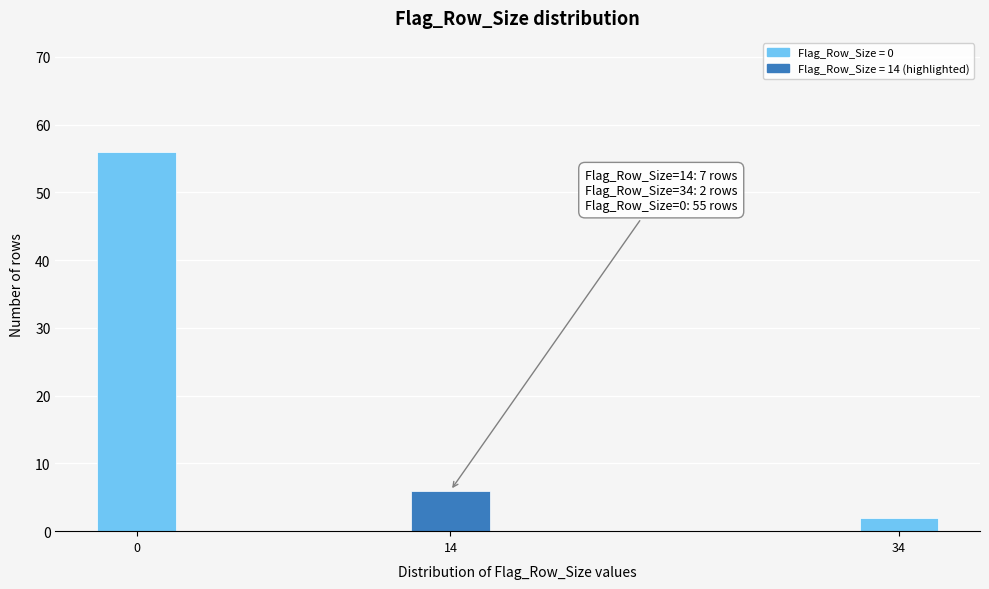

Reading left to right, transcribe all the data shown in this chart.

56	6	2